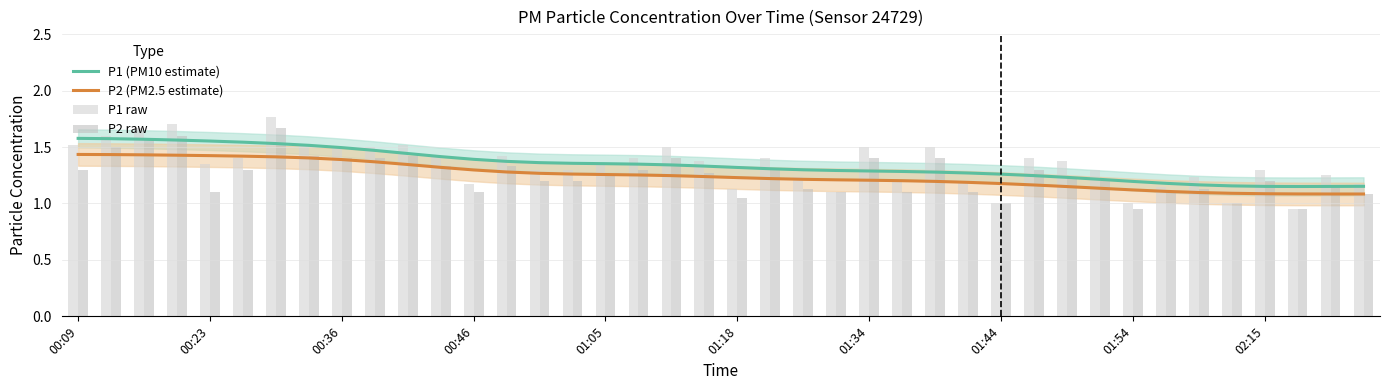

How many groups of bars are there?

40